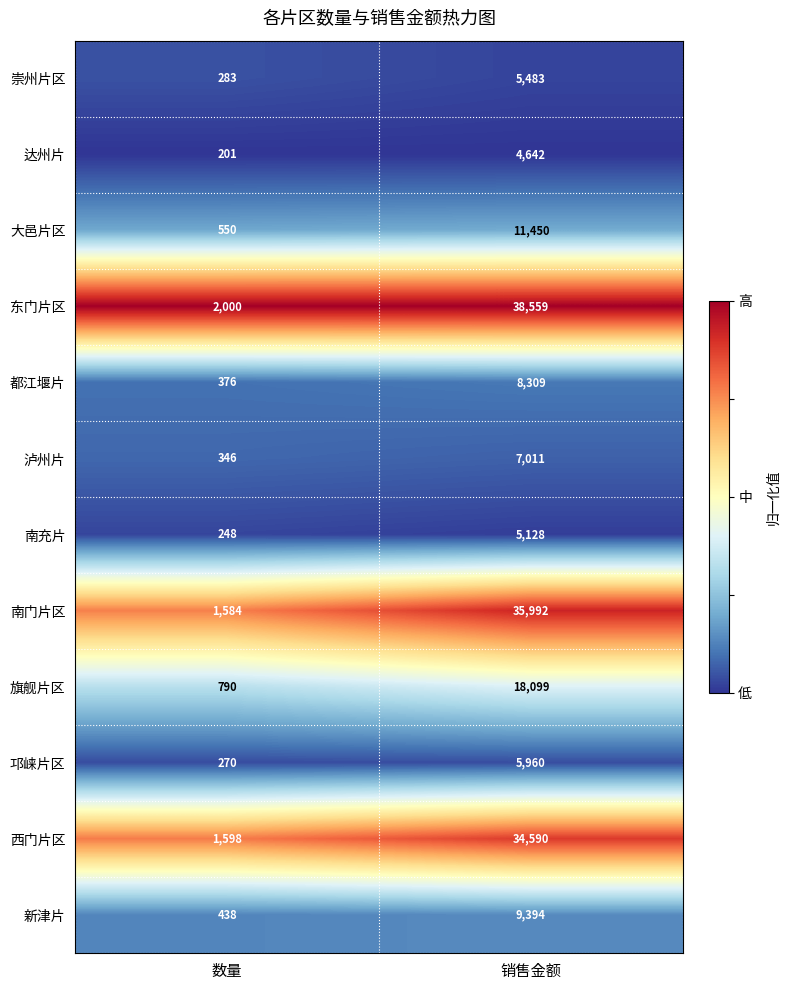

At 销售金额, list the series in order from largest to smallest.

东门片区, 南门片区, 西门片区, 旗舰片区, 大邑片区, 新津片, 都江堰片, 泸州片, 邛崃片区, 崇州片区, 南充片, 达州片